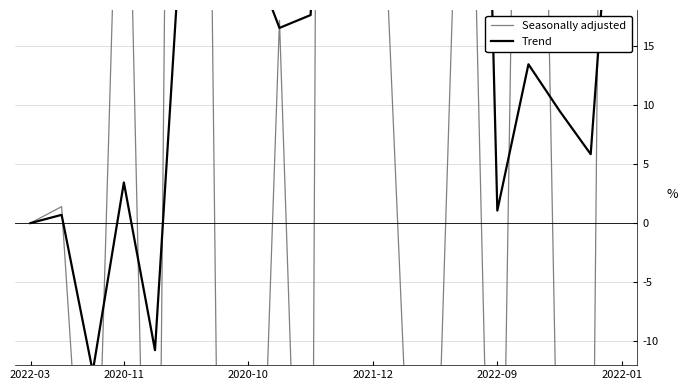

How many data points does each series have?

20